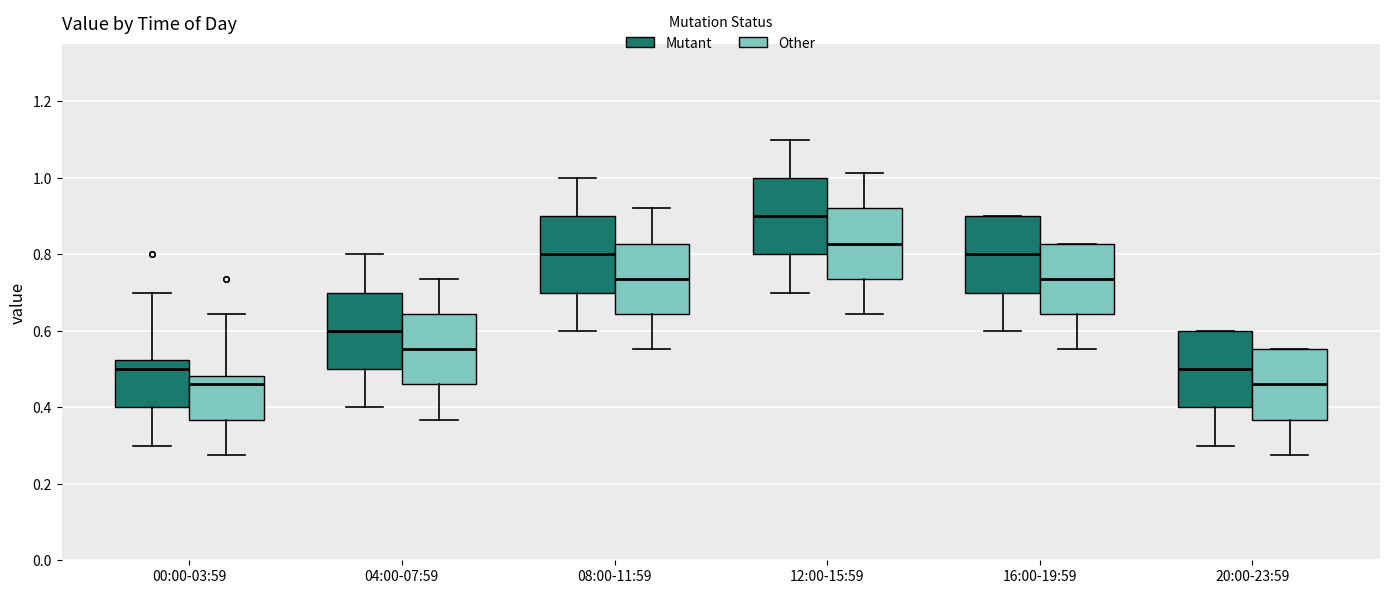

Reading left to right, read every box against the y-axis: the position of its median line, the range the box covers, and the ends of its whiskers. The values are not printed on the chart, so give them approximately, as read against the axis.

00:00-03:59 (Mutant): median 0.50, box 0.40 to 0.52, whiskers 0.30 to 0.70
00:00-03:59 (Other): median 0.46, box 0.36 to 0.48, whiskers 0.28 to 0.64
04:00-07:59 (Mutant): median 0.60, box 0.50 to 0.70, whiskers 0.40 to 0.80
04:00-07:59 (Other): median 0.56, box 0.46 to 0.64, whiskers 0.36 to 0.74
08:00-11:59 (Mutant): median 0.80, box 0.70 to 0.90, whiskers 0.60 to 1.00
08:00-11:59 (Other): median 0.74, box 0.64 to 0.82, whiskers 0.56 to 0.92
12:00-15:59 (Mutant): median 0.90, box 0.80 to 1.00, whiskers 0.70 to 1.10
12:00-15:59 (Other): median 0.82, box 0.74 to 0.92, whiskers 0.64 to 1.02
16:00-19:59 (Mutant): median 0.80, box 0.70 to 0.90, whiskers 0.60 to 0.90
16:00-19:59 (Other): median 0.74, box 0.64 to 0.82, whiskers 0.56 to 0.82
20:00-23:59 (Mutant): median 0.50, box 0.40 to 0.60, whiskers 0.30 to 0.60
20:00-23:59 (Other): median 0.46, box 0.36 to 0.56, whiskers 0.28 to 0.56